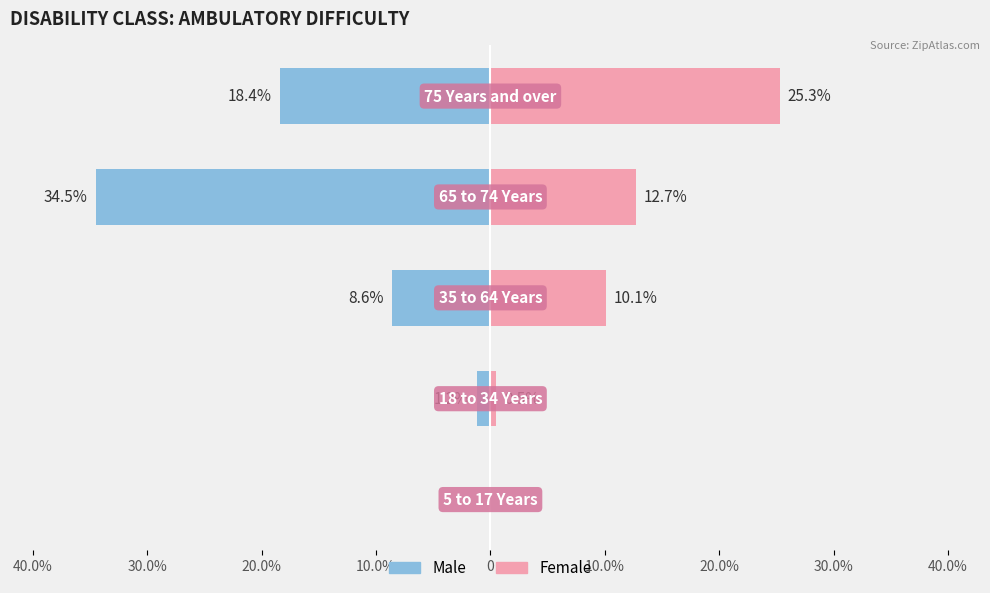

What is the difference between the maximum and minimum values in the Male series?

34.5